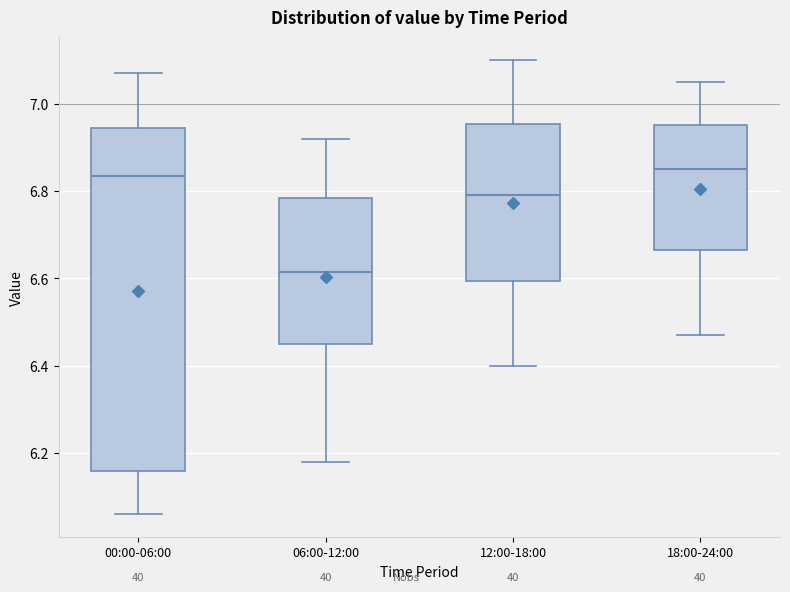

Which box is the tallest, from its lower edge to its upper edge?

00:00-06:00